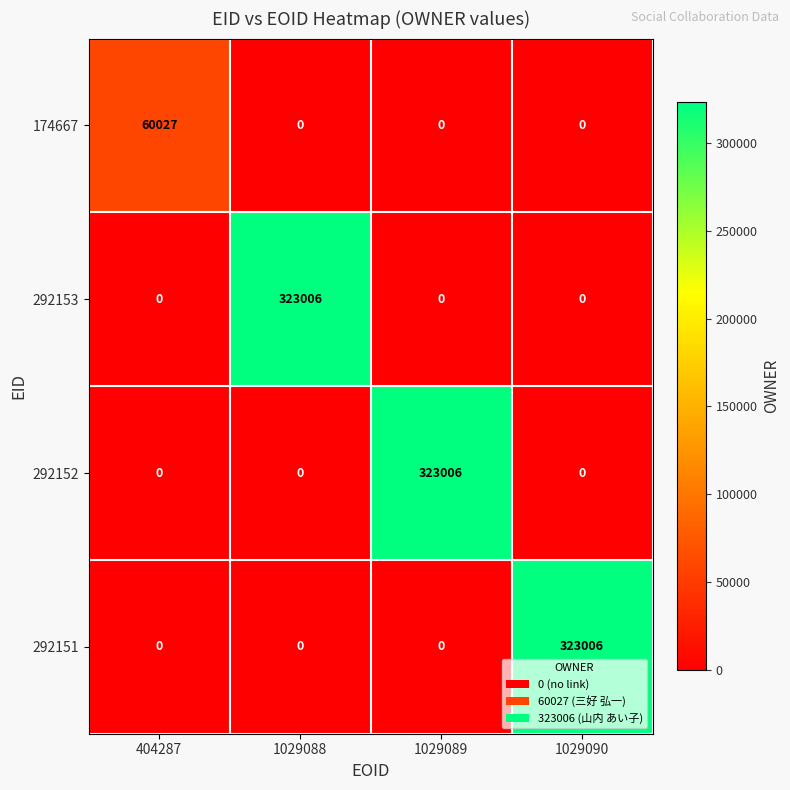

The value of 292151 at 1029088 is 112414. True or false?

False